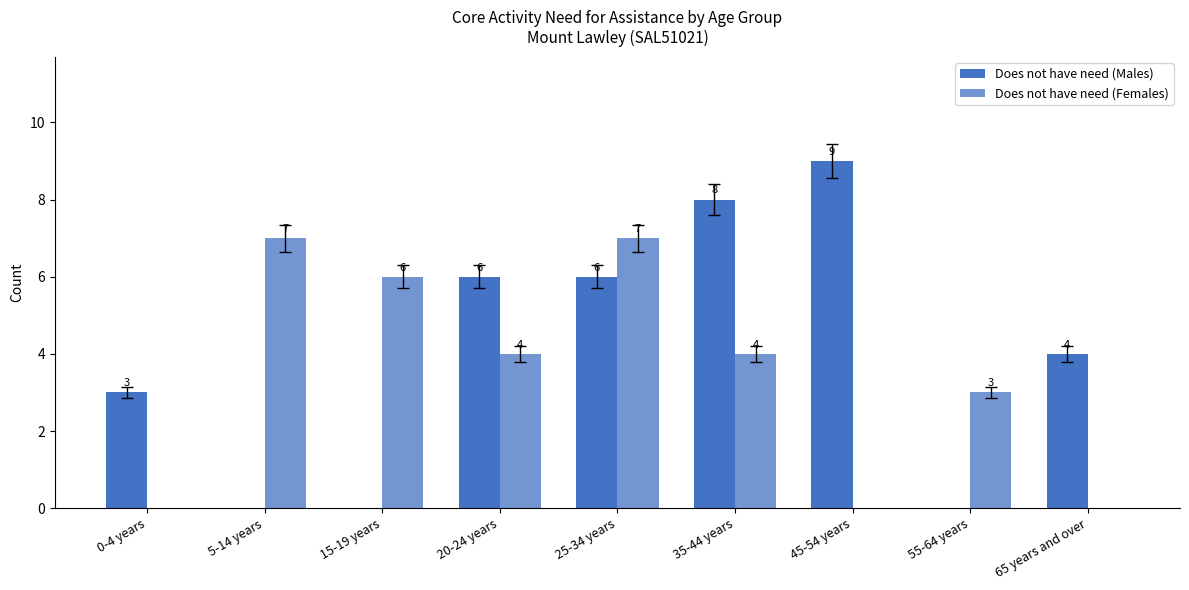

What is the value of the Does not have need (Females) bar at the 2nd from the left?

7